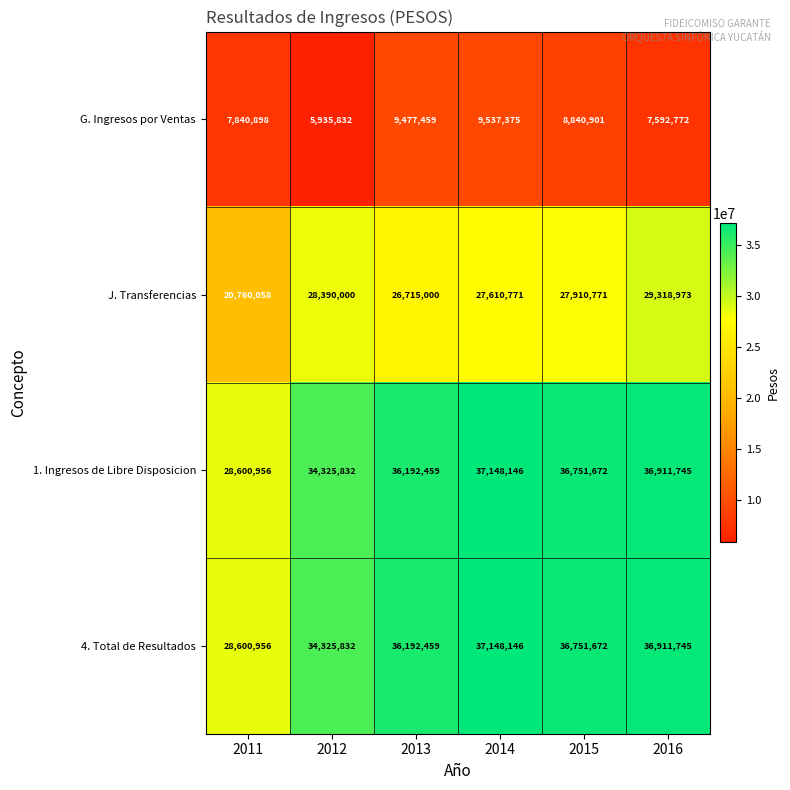

At which category is the sum across all series the highest?

2014